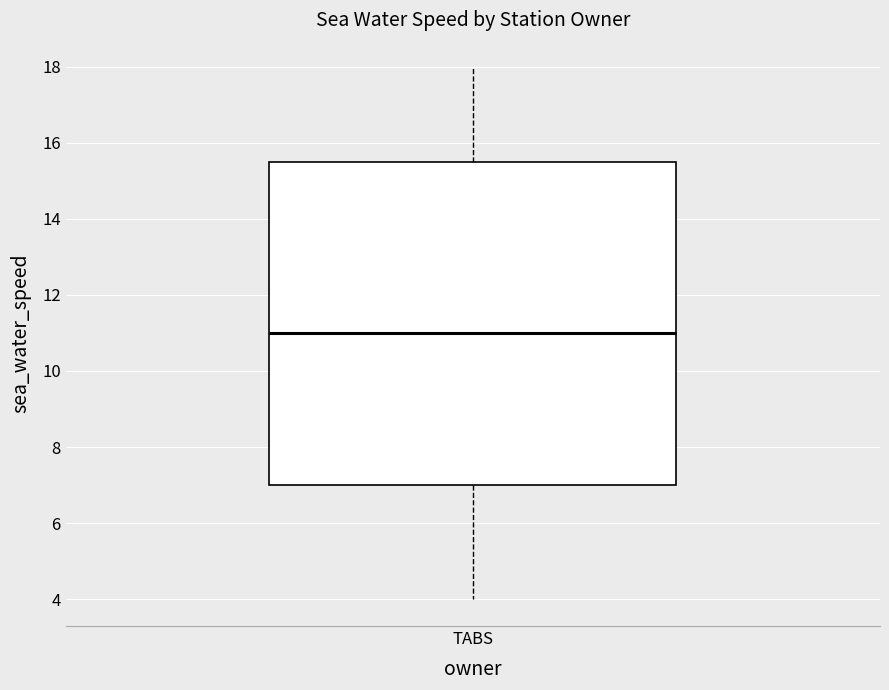

Transcribe this box plot: give where the median line is, the range the box spans, and where the two whiskers end, as read against the y-axis. The values are not printed on the chart, so give them approximately, as read against the axis.

median 11.0, box 7.0 to 15.6, whiskers 4.0 to 18.0